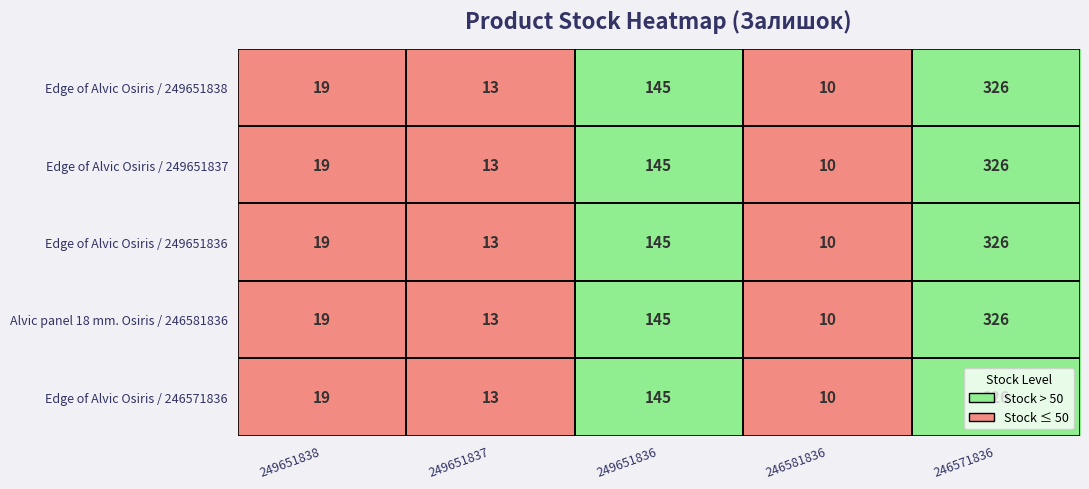

Which category has the lowest value across all series?

246581836